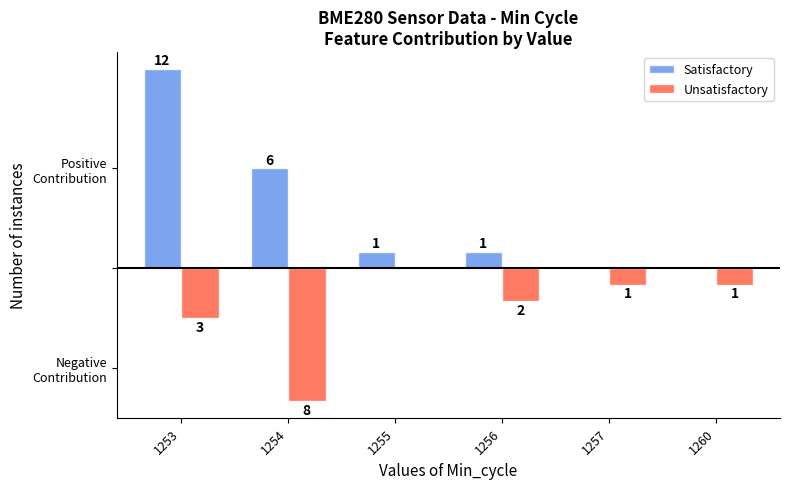

How many groups of bars are there?

6